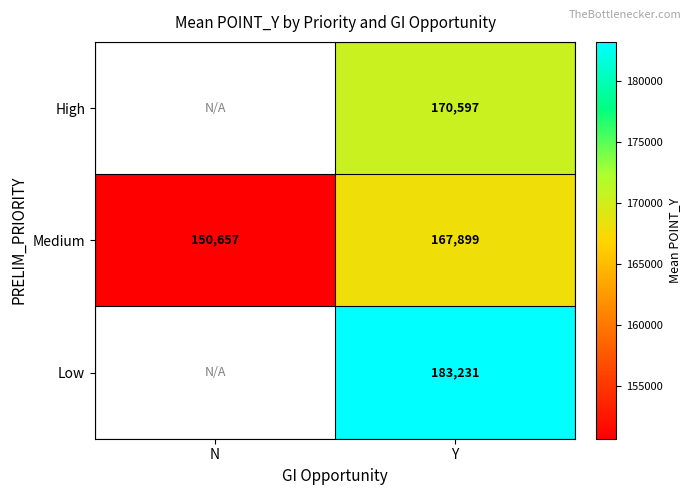

How many categories are shown in the chart?

2